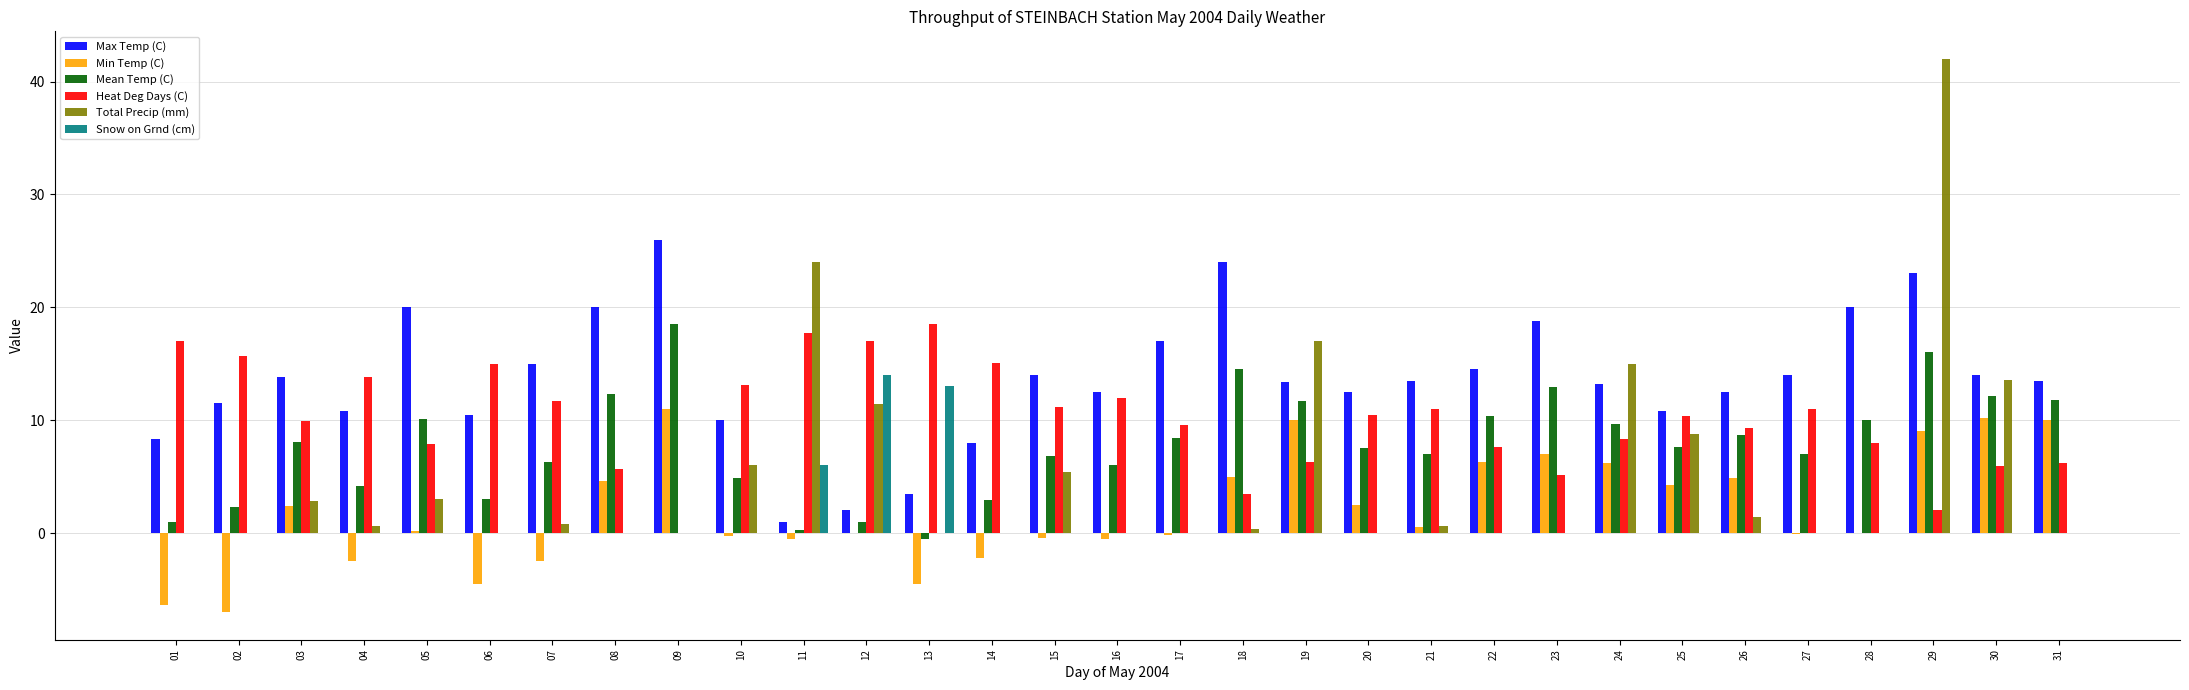

At which category is the sum across all series the highest?

29